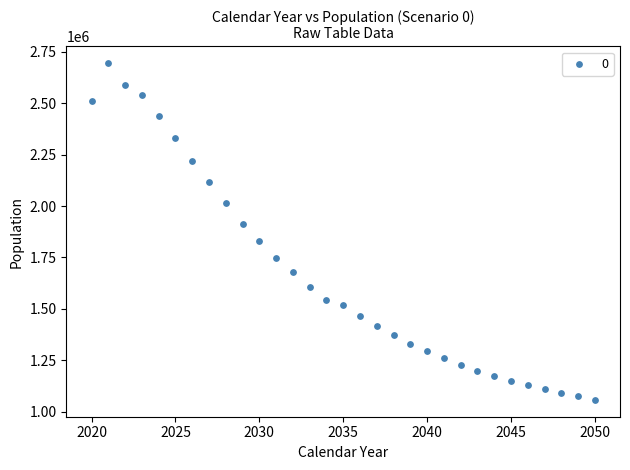

What is the range of X values (max minus min)?

30.0